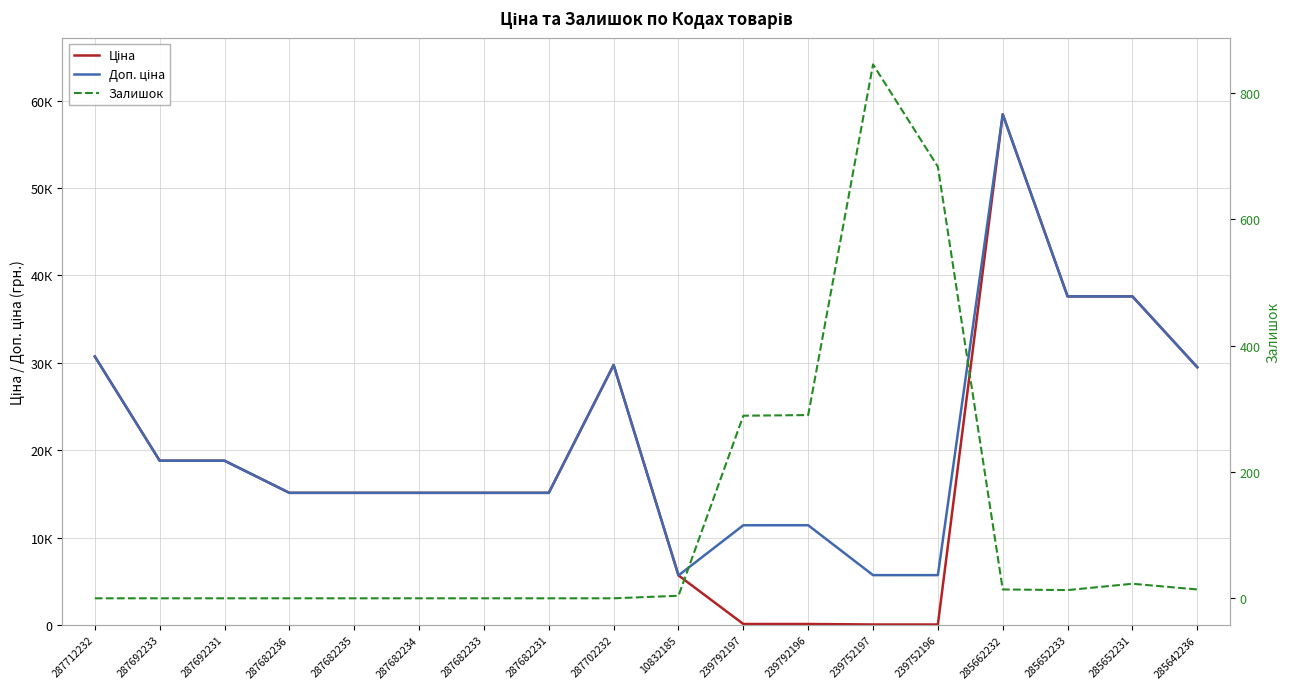

Which series has the largest total across all categories?

Доп. ціна